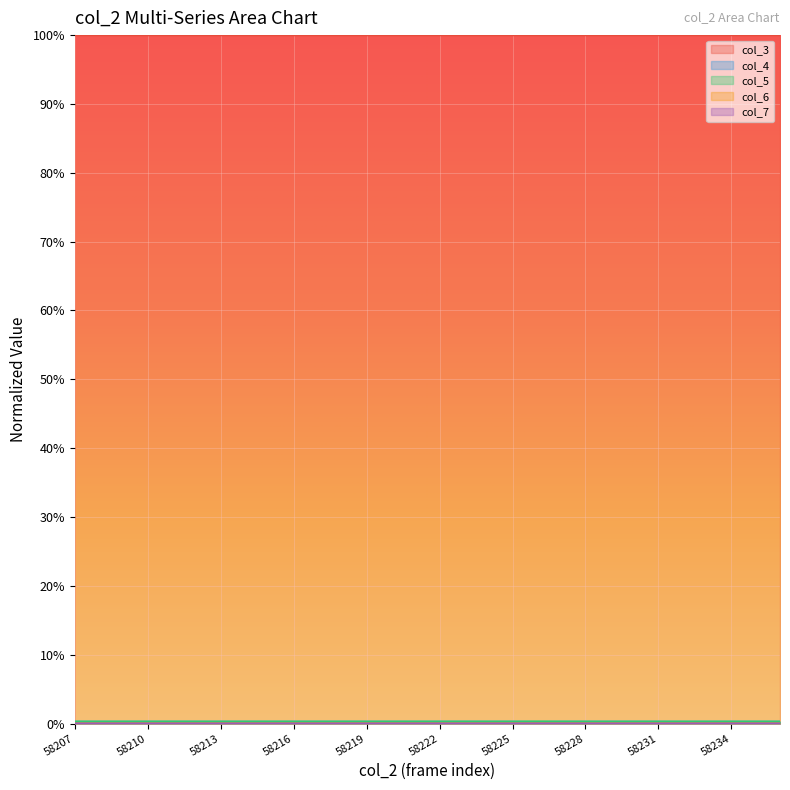

How many values in the col_7 series exceed 0?

28